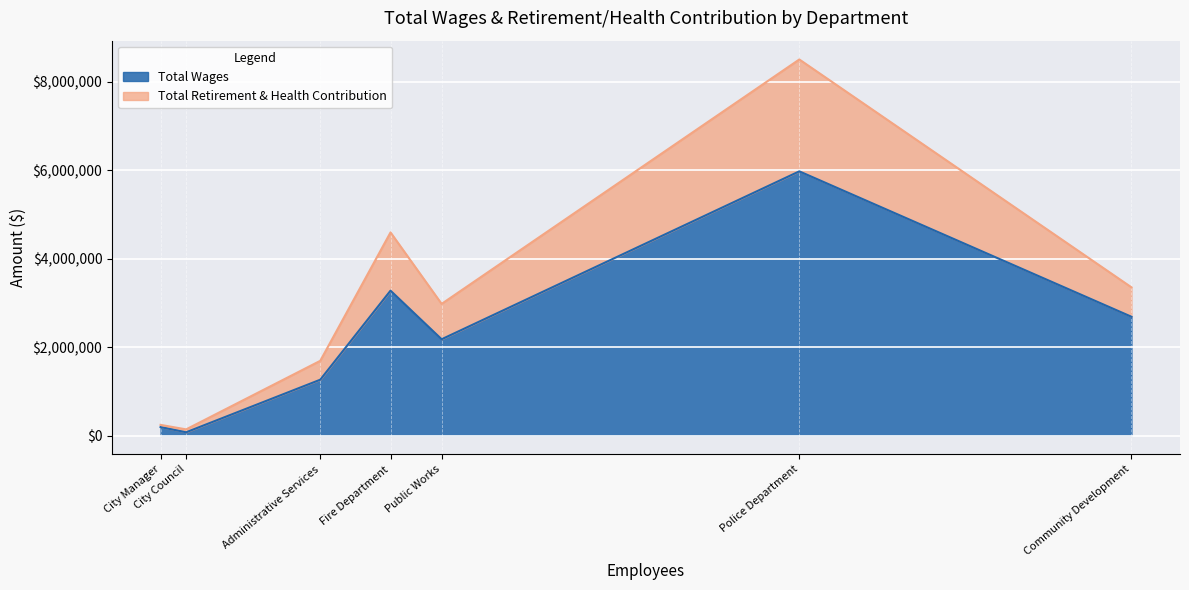

Does the chart display data point markers on the line(s)?

No